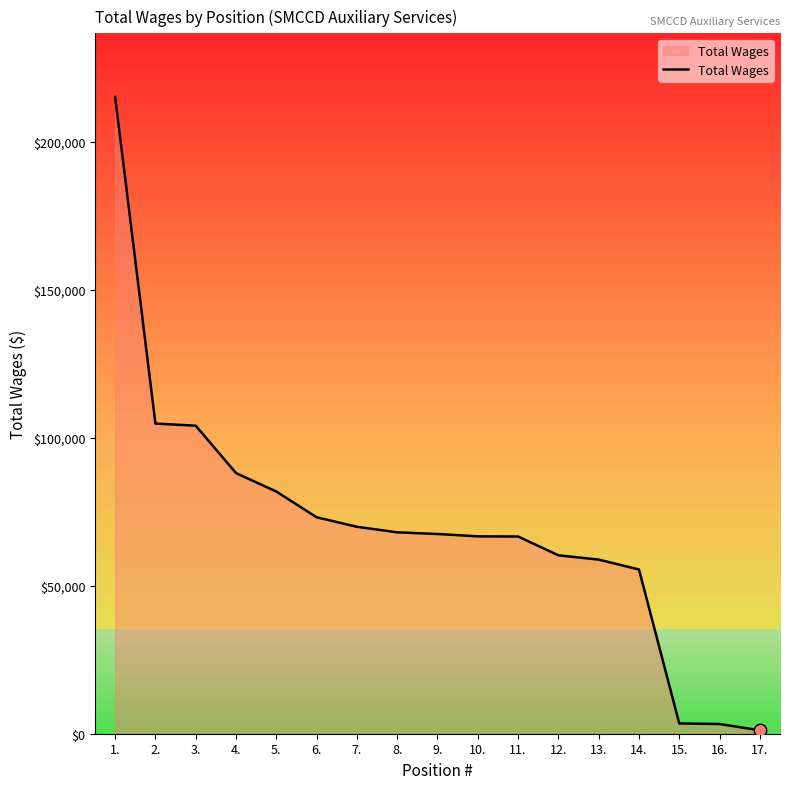

What is the change in value from 3. to 11.?

-37443